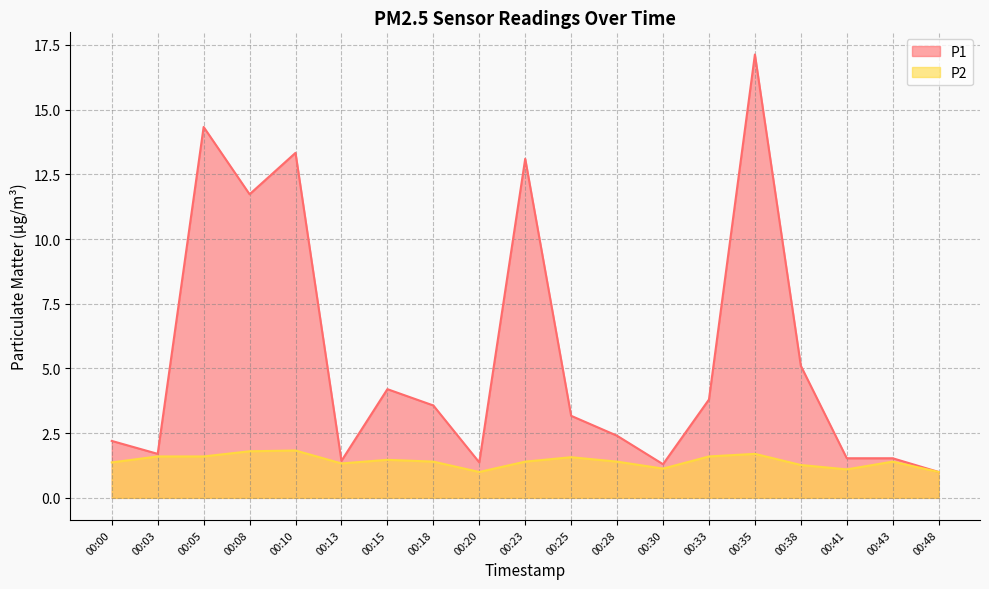

True or false: P1 and P2 cross at least once.

False